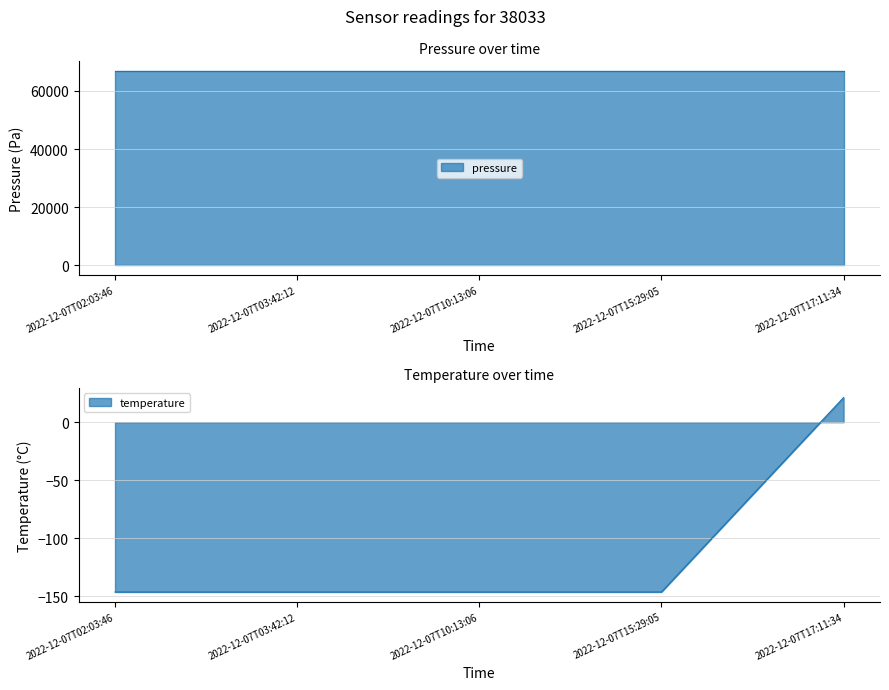

At which category does the chart reach its minimum across all series?

2022-12-07T02:03:46